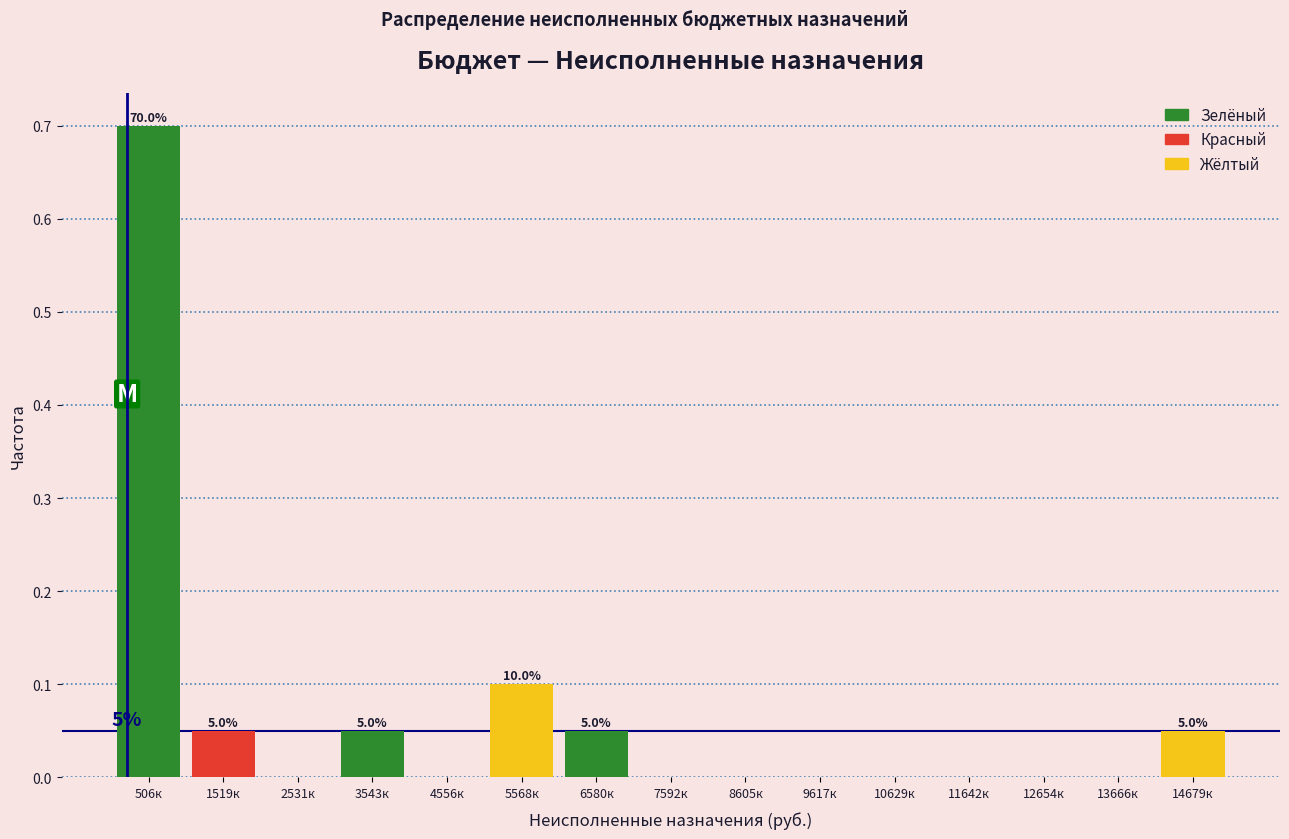

What is the sum of all values?

1.0